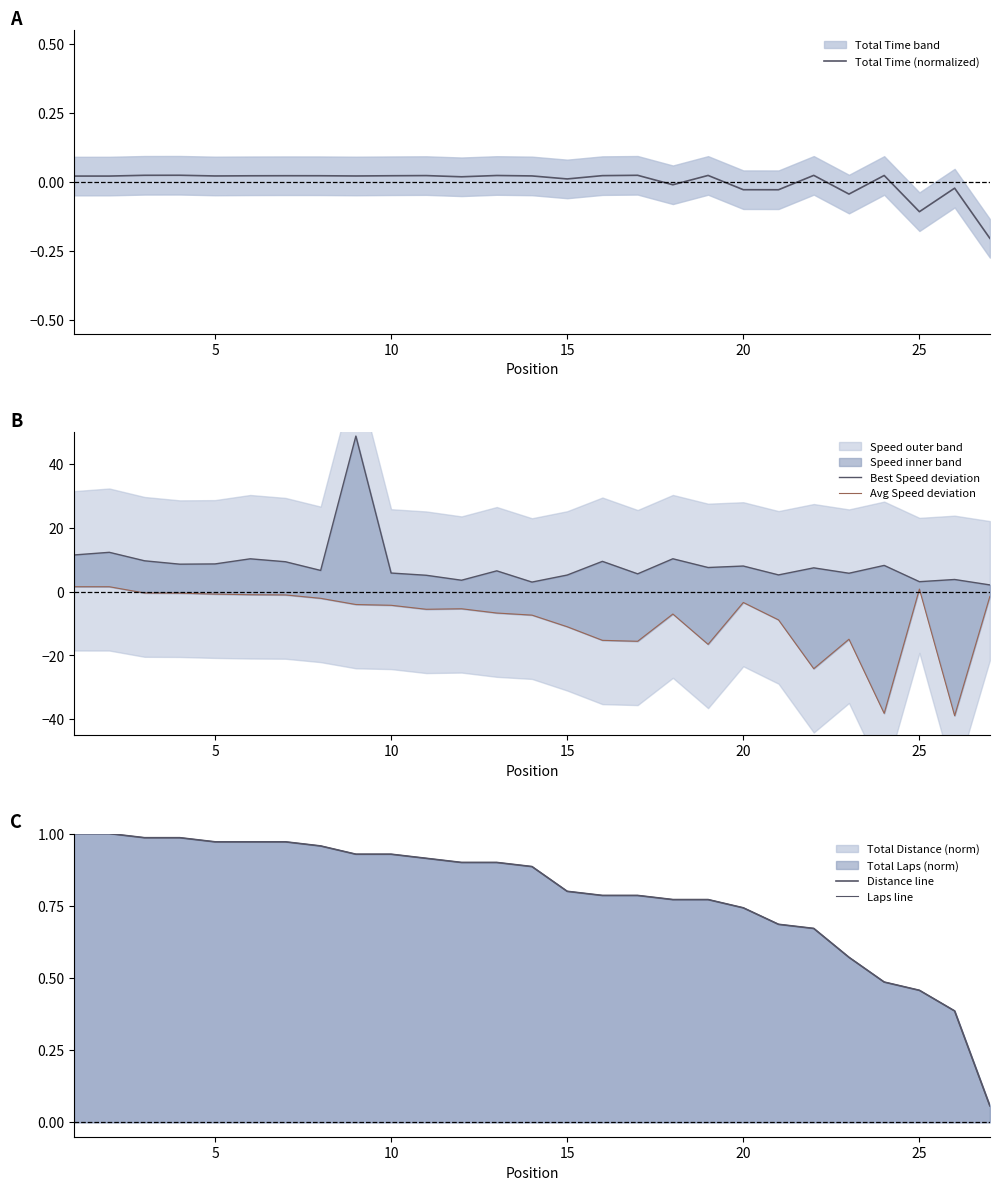

What is the minimum value for Distance line?

0.1